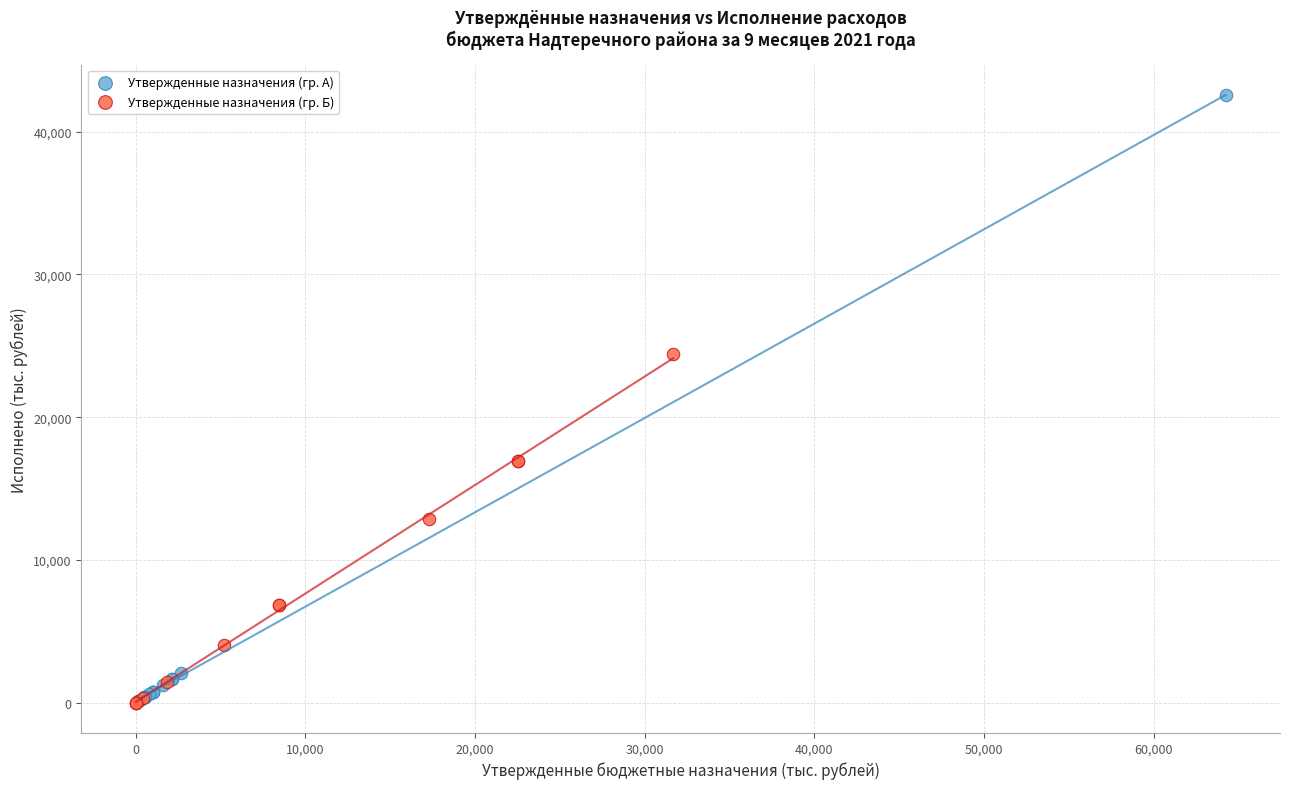

Which series has the widest spread of Y values?

Утвержденные назначения (гр. А)